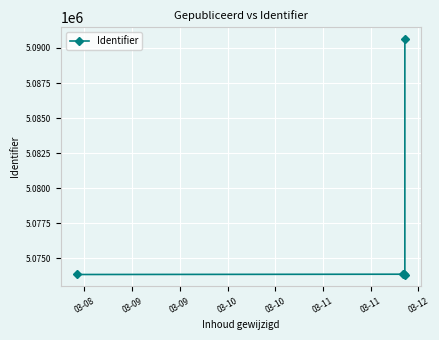

Does the chart display data point markers on the line(s)?

Yes